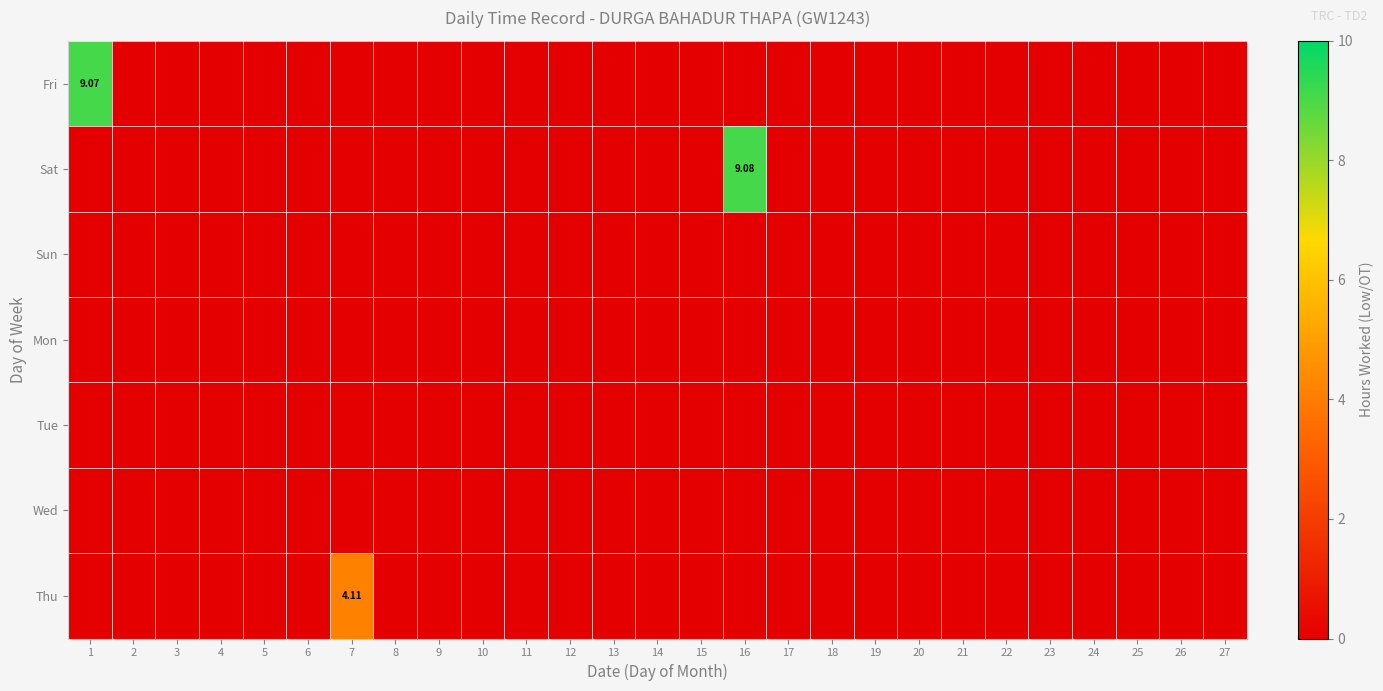

How many data points in Sat are above 0?

1